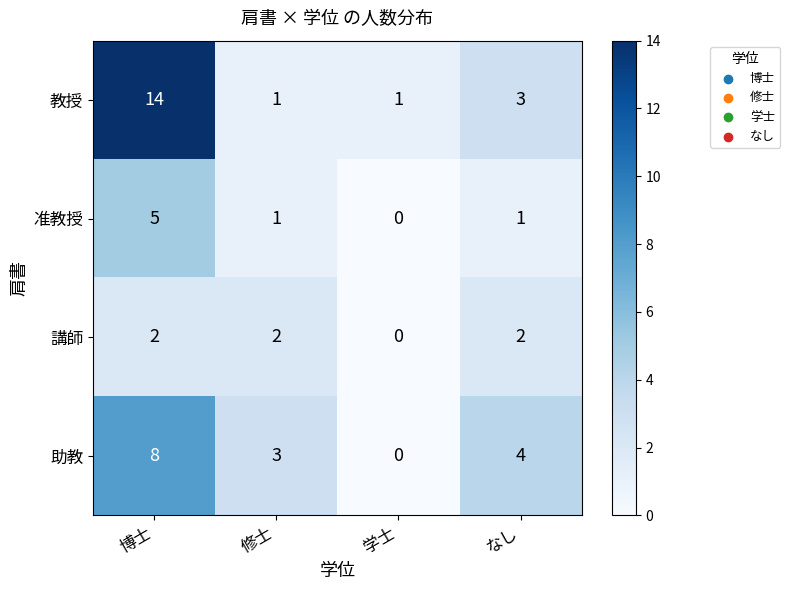

How many series are shown in this chart?

4